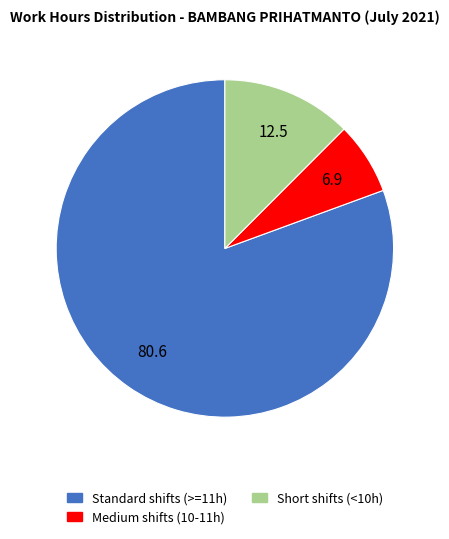

Which slice is the smallest?

Medium shifts (10-11h)